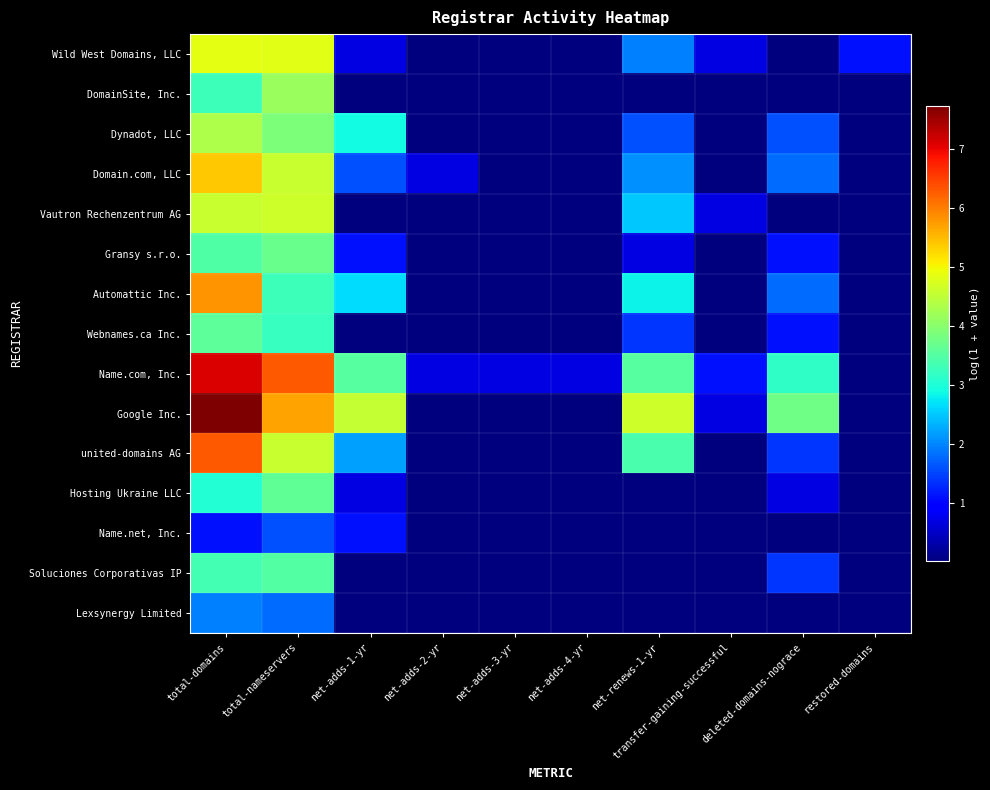

What is the total value across all series at total-nameservers?

59.5